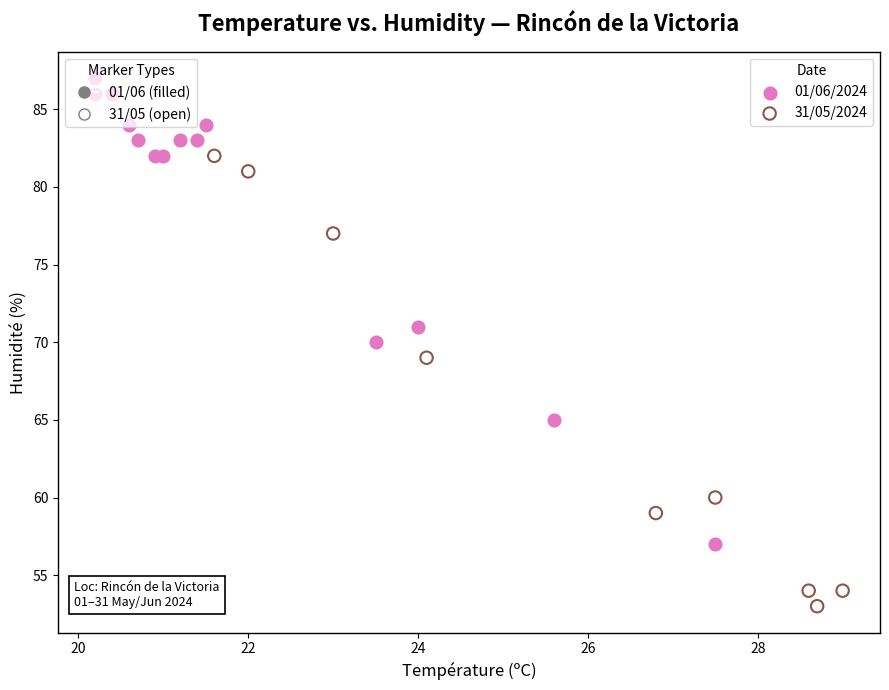

Which series reaches the minimum Y coordinate?

31/05/2024